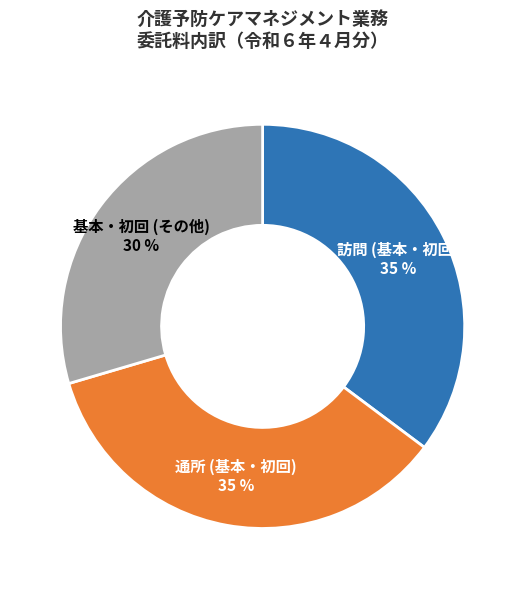

To the nearest percent, what is the average slice percentage?

33%